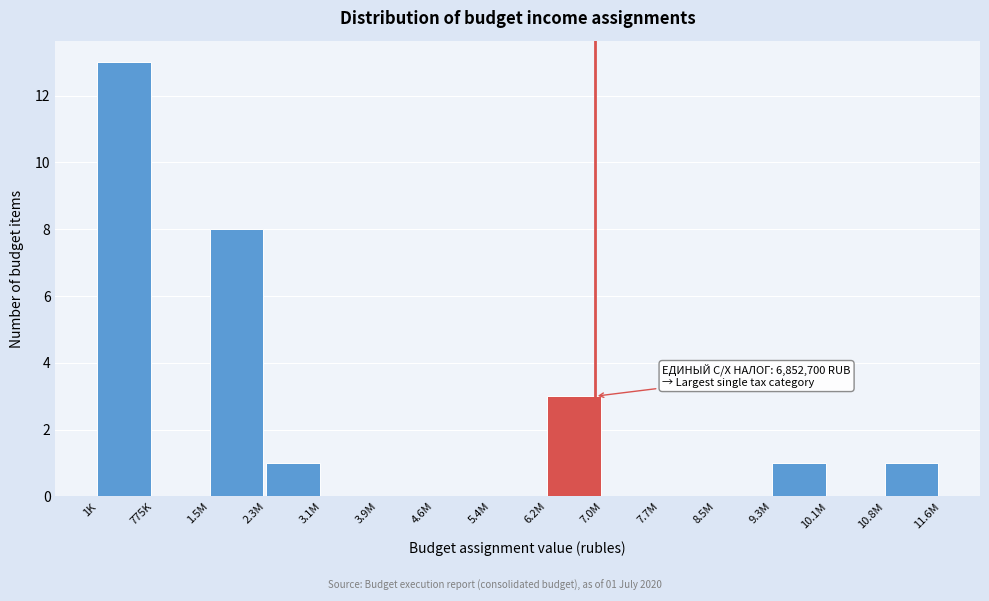

Reading left to right, list all the values displayed in this chart.

1K=13	775K=0	1.5M=8	2.3M=1	3.1M=0	3.9M=0	4.6M=0	5.4M=0	6.2M=3	7.0M=0	7.7M=0	8.5M=0	9.3M=1	10.1M=0	10.8M=1